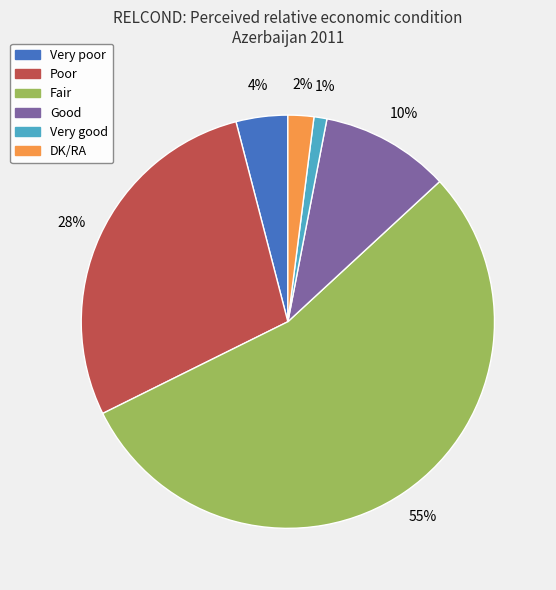

To the nearest percent, what portion does Very poor represent?

4%